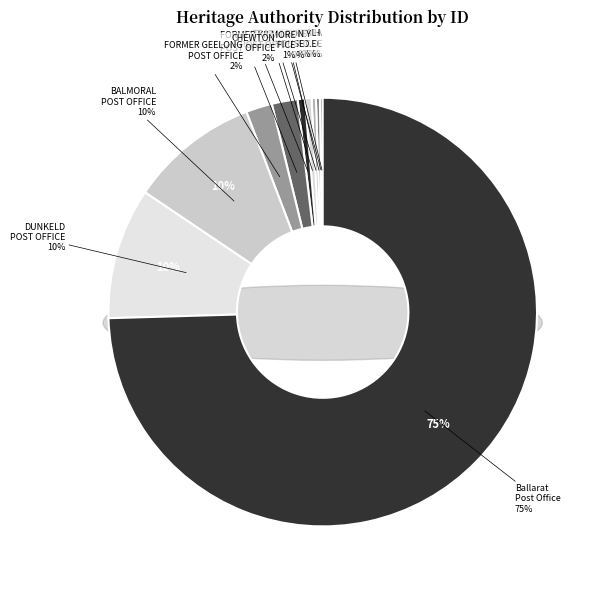

Rank the categories by value from highest to lowest.

Ballarat Post Office, DUNKELD POST OFFICE, BALMORAL POST OFFICE, FORMER GEELONG POST OFFICE, CHEWTON POST OFFICE, FORMER KILMORE POST OFFICE, TRARALGON COURT HOUSE, FORMER MONEY ORDER POST OFFICE, GENERAL POST OFFICE, FORMER NORTH FITZROY POST OFFICE, ALEXANDRA COURT HOUSE